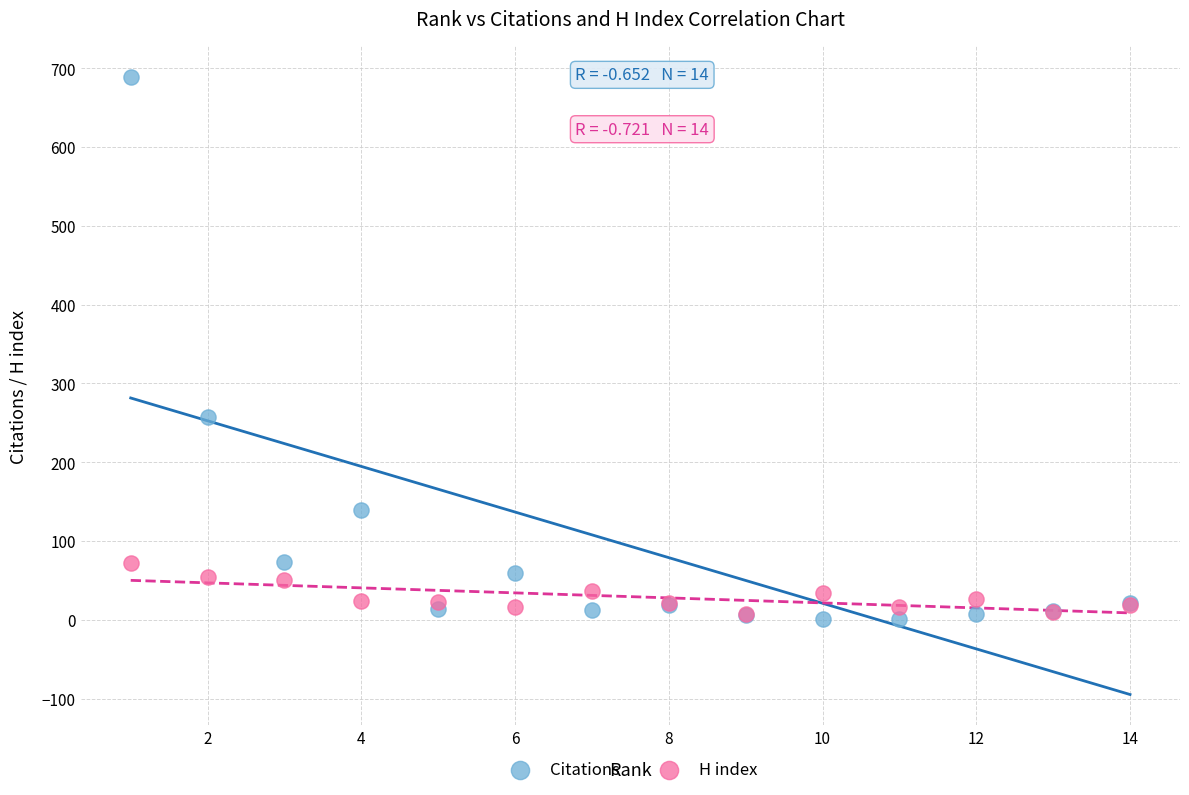

What are all the series names shown in the legend?

Citations, H index